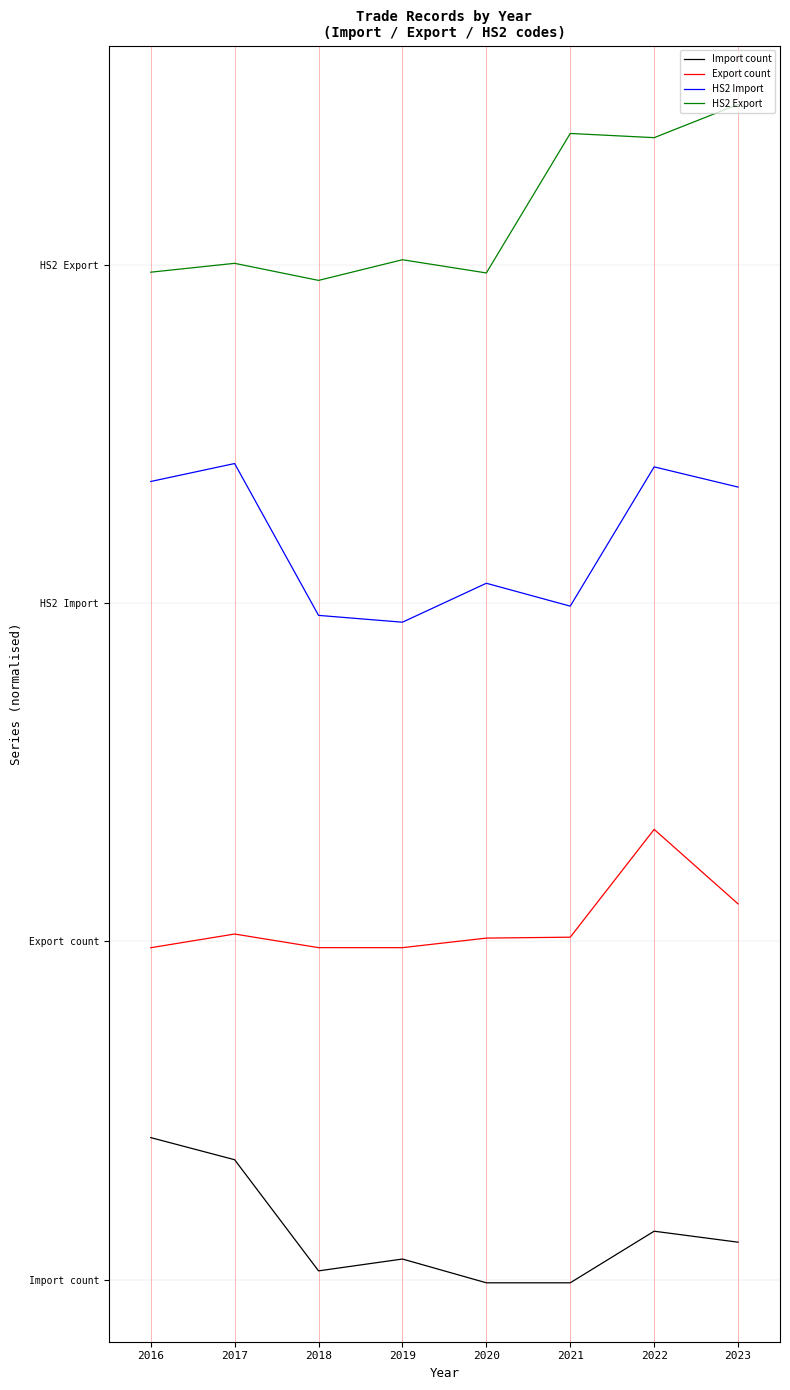

Is this an area chart (filled region under the line)?

No